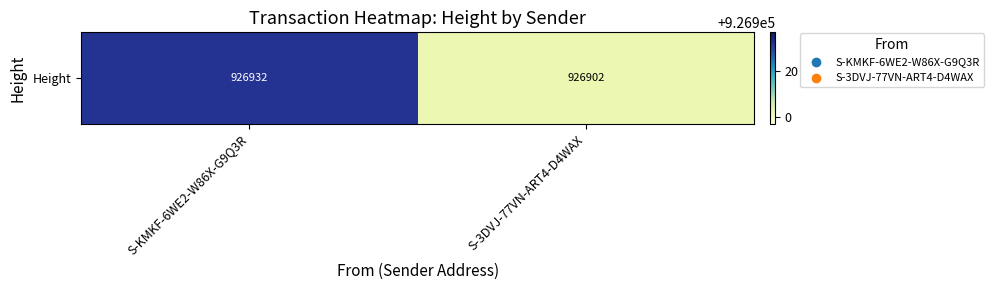

How many data points does each series have?

2